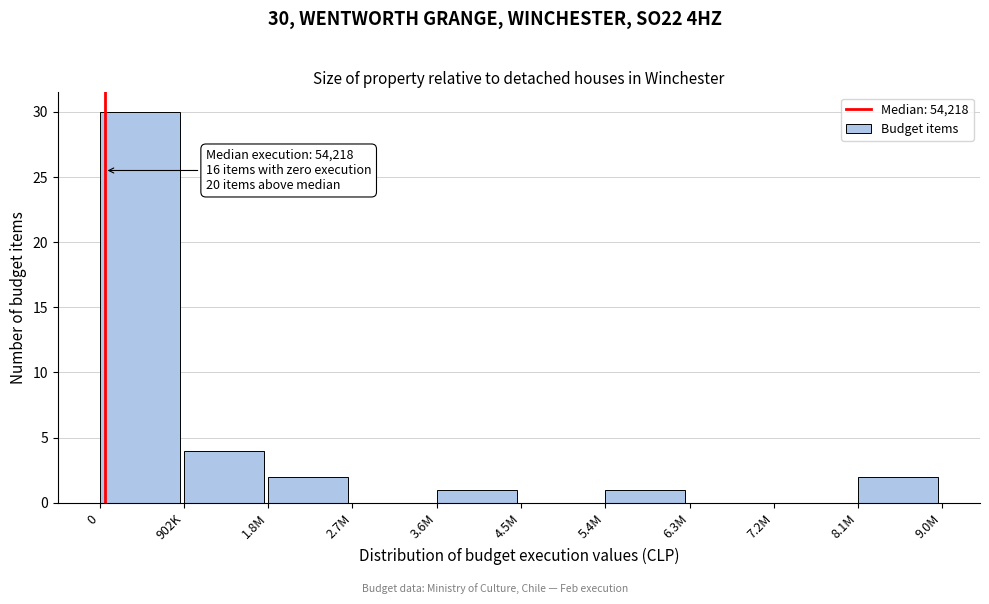

Reading left to right, extract all data points from this chart.

0=30	902K=4	1.8M=2	2.7M=0	3.6M=1	4.5M=0	5.4M=1	6.3M=0	7.2M=0	8.1M=2